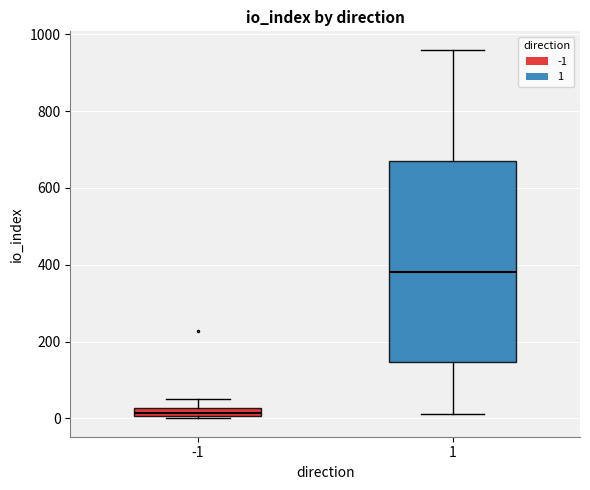

Comparing the boxes themselves (not the whiskers), which one is the tallest?

1